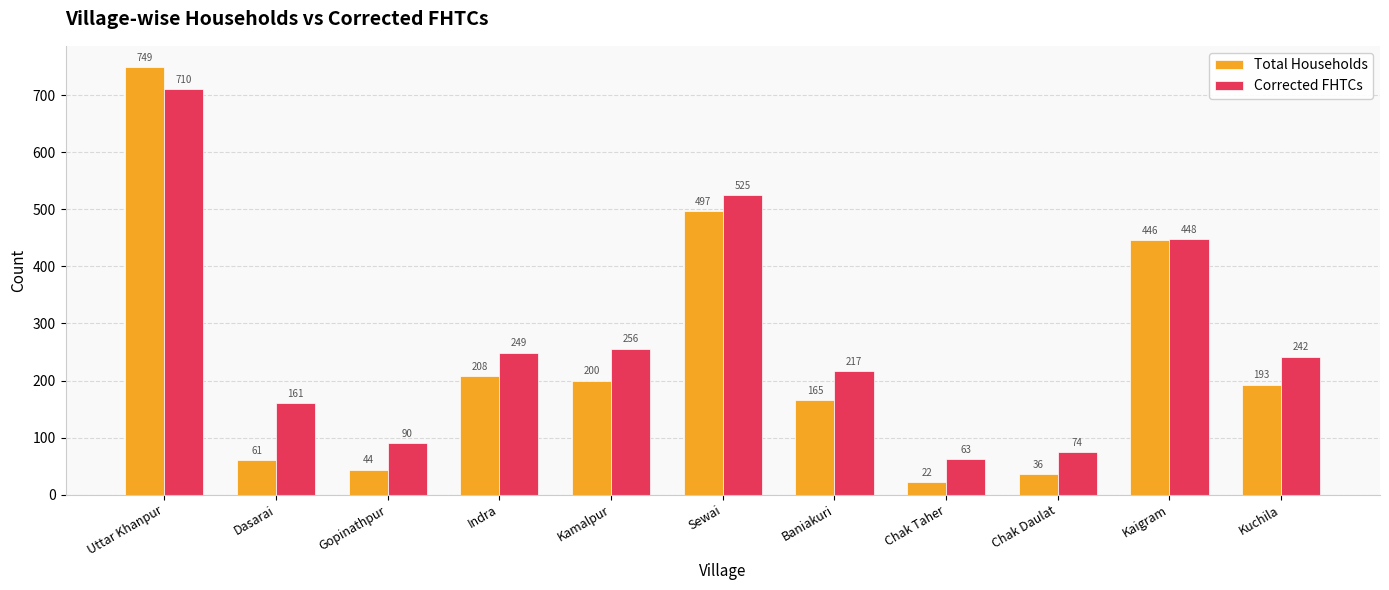

Reading left to right, list all the values displayed in this chart.

Total Households: Uttar Khanpur=749	Dasarai=61	Gopinathpur=44	Indra=208	Kamalpur=200	Sewai=497	Baniakuri=165	Chak Taher=22	Chak Daulat=36	Kaigram=446	Kuchila=193
Corrected FHTCs: Uttar Khanpur=710	Dasarai=161	Gopinathpur=90	Indra=249	Kamalpur=256	Sewai=525	Baniakuri=217	Chak Taher=63	Chak Daulat=74	Kaigram=448	Kuchila=242